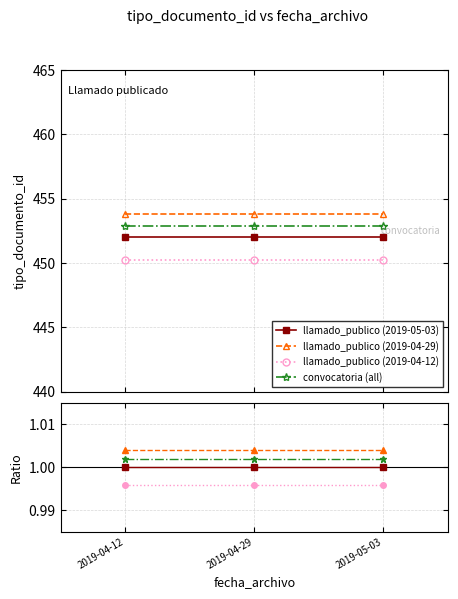

At which category is the sum across all series the highest?

2019-04-12